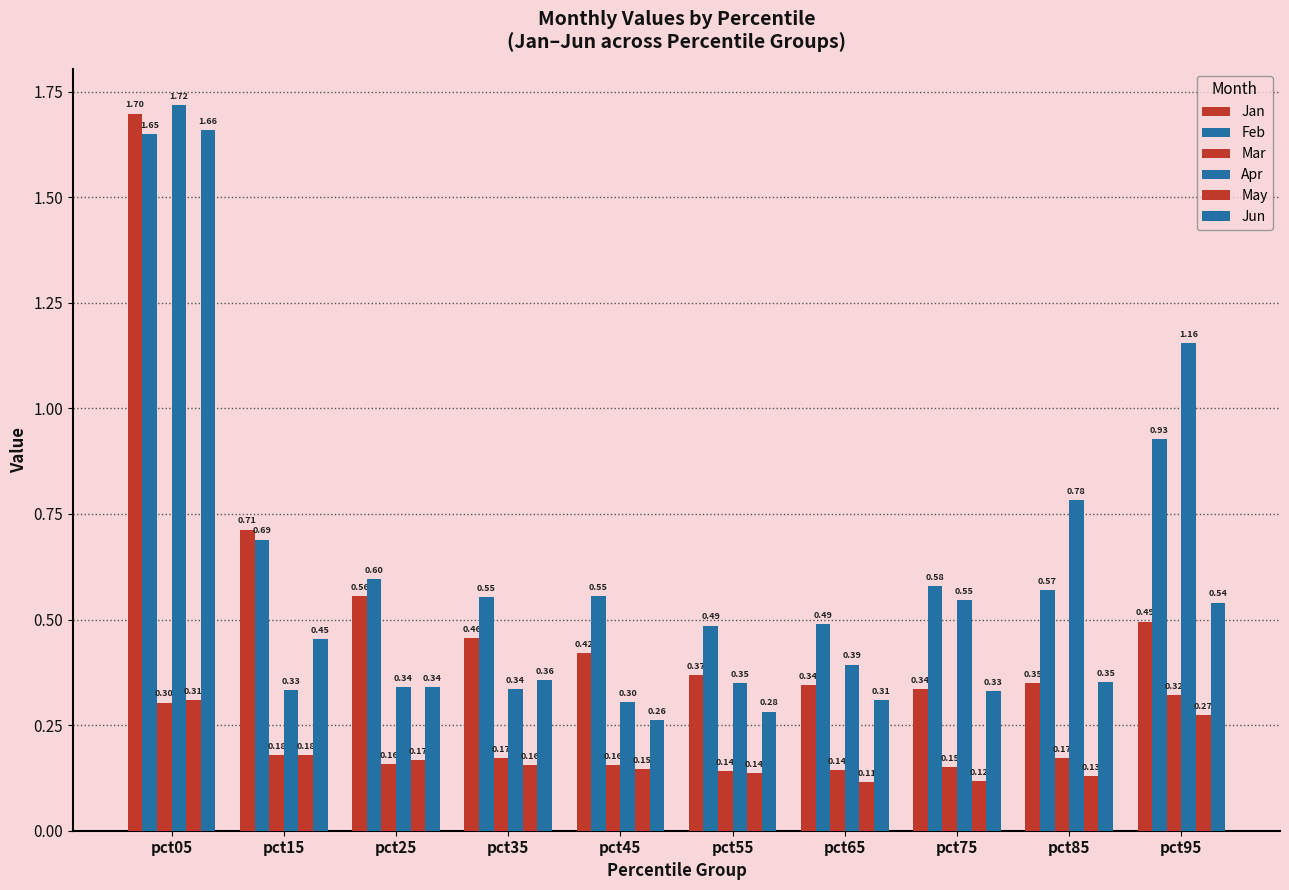

Rank the series by their maximum value, from lowest to highest.

May, Mar, Feb, Jun, Jan, Apr